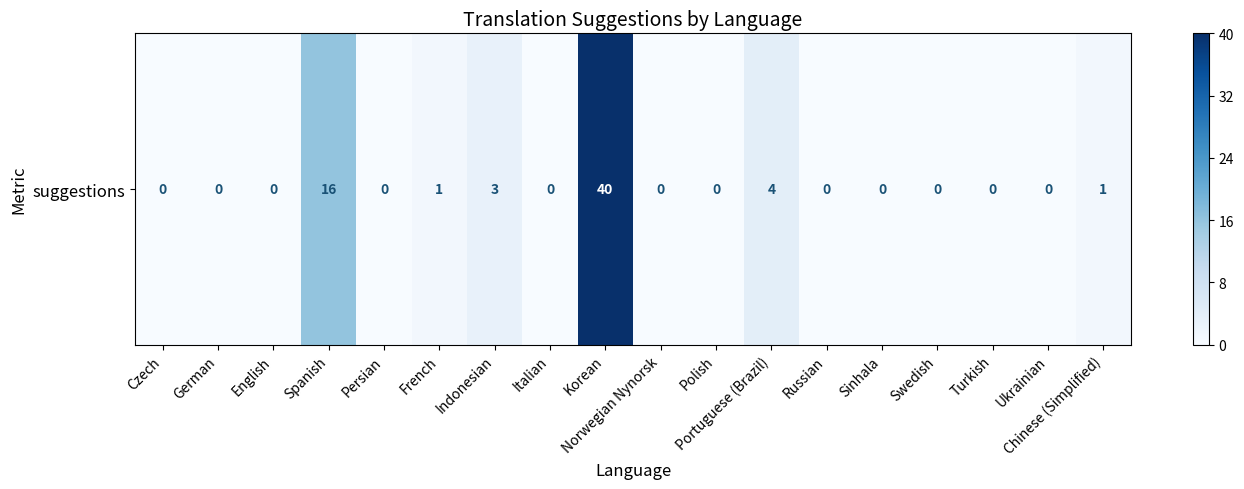

How many positive values are there?

6